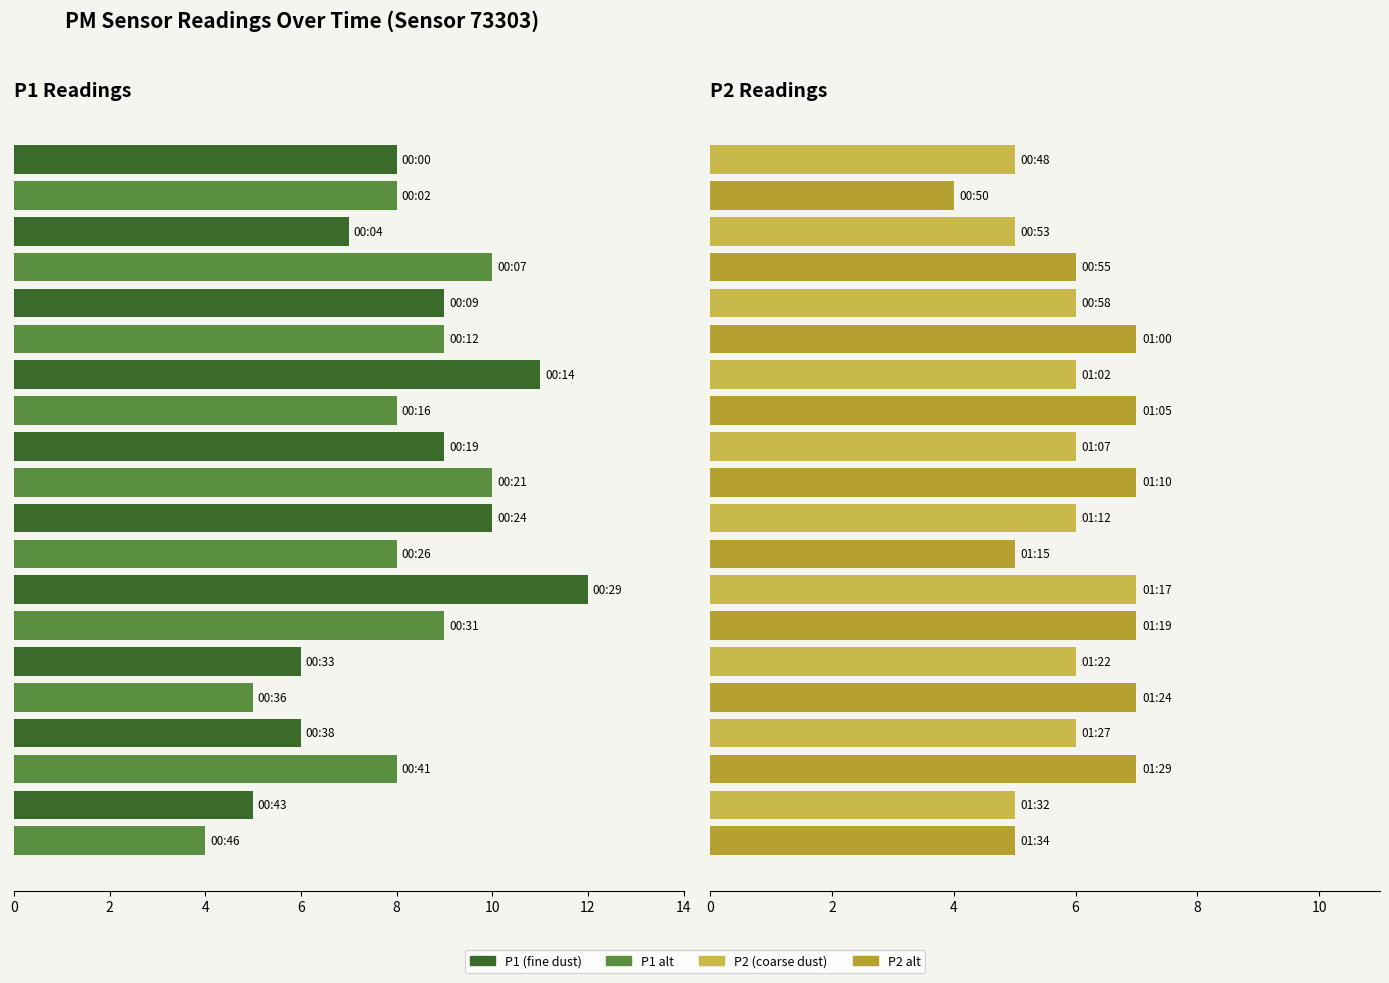

What is the value of the P1 bar at the 9th from the left?

9